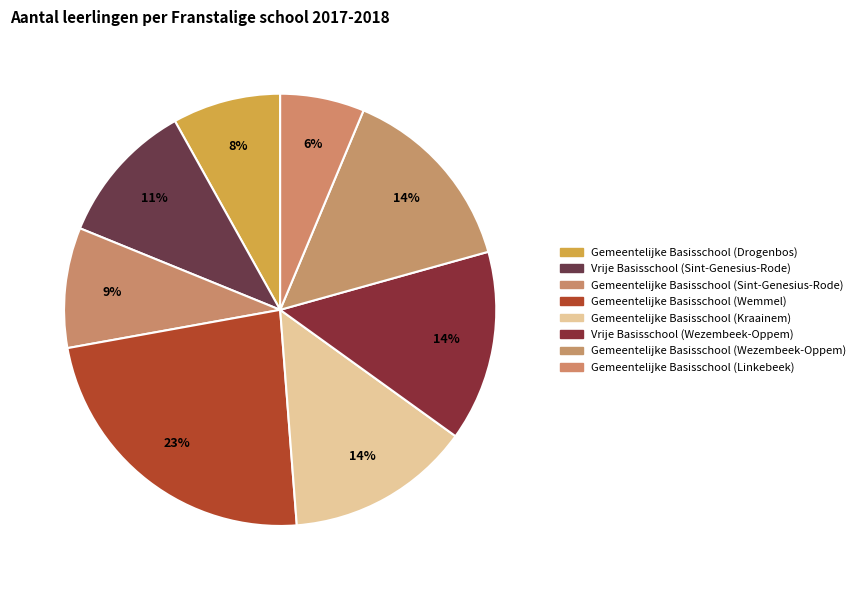

How many segments does this pie chart have?

8